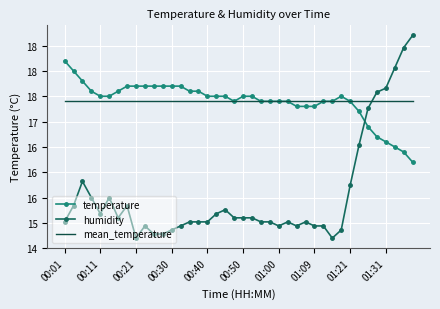

What are all the series names shown in the legend?

temperature, humidity, mean_temperature